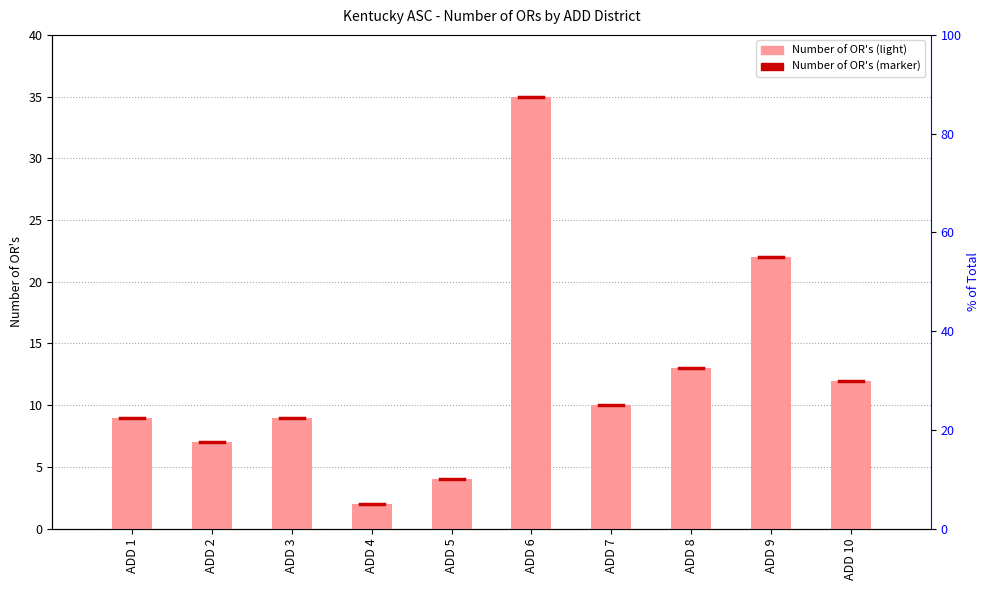

Rank the categories by value from highest to lowest.

ADD 6, ADD 9, ADD 8, ADD 10, ADD 7, ADD 1, ADD 3, ADD 2, ADD 5, ADD 4